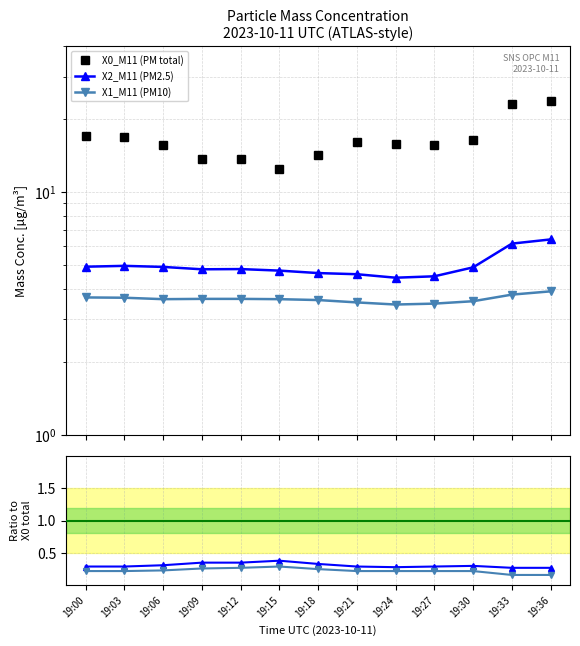

Does the chart have visible grid lines?

Yes